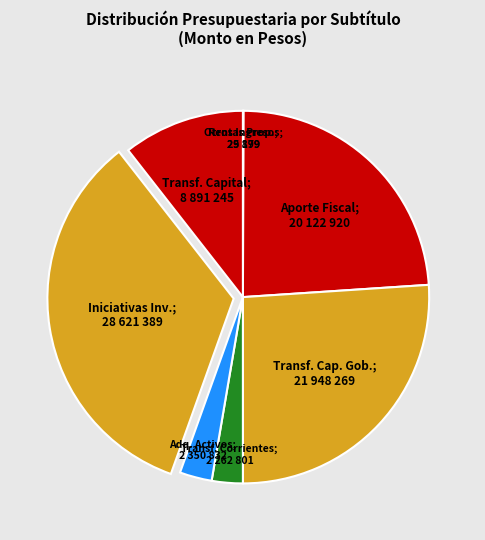

Rank the categories by value from lowest to highest.

OTROS INGRESOS CORRIENTES, RENTAS DE LA PROPIEDAD, TRANSFERENCIAS CORRIENTES, ADQUISICIÓN DE ACTIVOS NO FINANCIEROS, TRANSFERENCIAS DE CAPITAL, APORTE FISCAL, TRANSFERENCIAS PARA GASTOS DE CAPITAL, INICIATIVAS DE INVERSIÓN